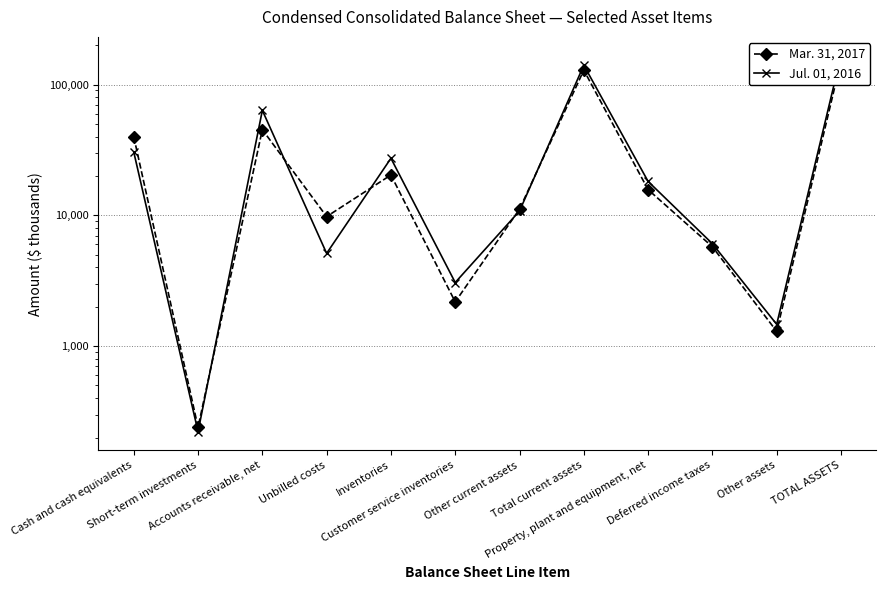

What are all the series names shown in the legend?

Mar. 31, 2017, Jul. 01, 2016